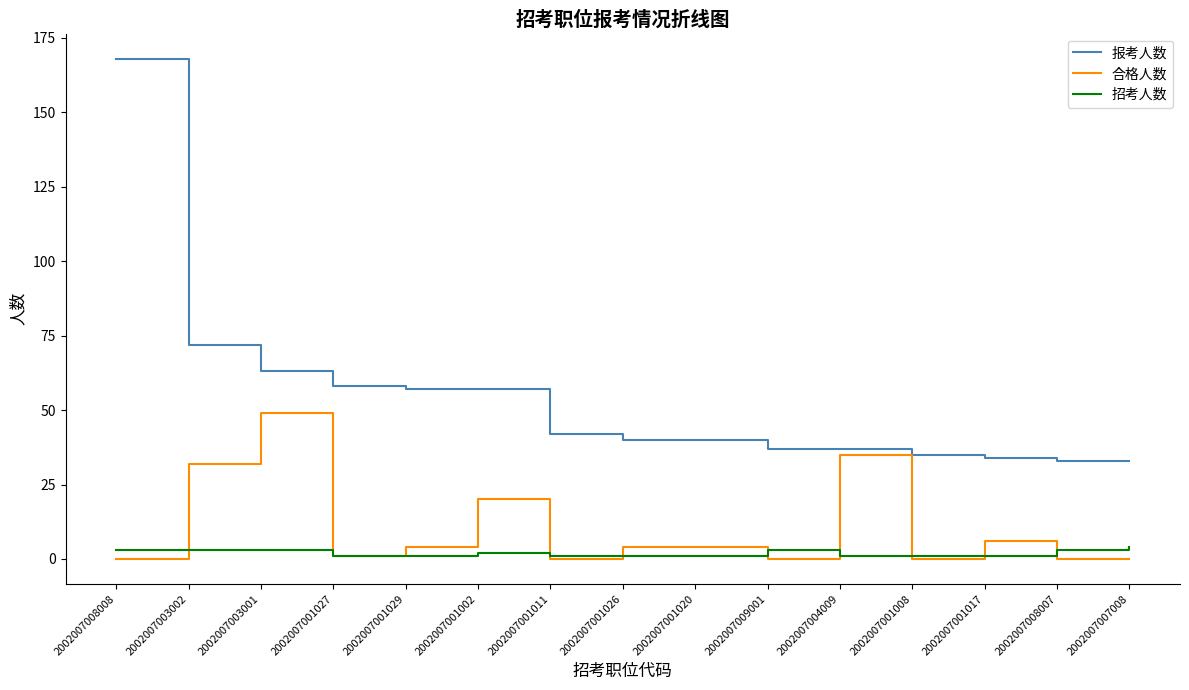

Where do 合格人数 and 招考人数 first cross each other?

2002007008008 and 2002007003002